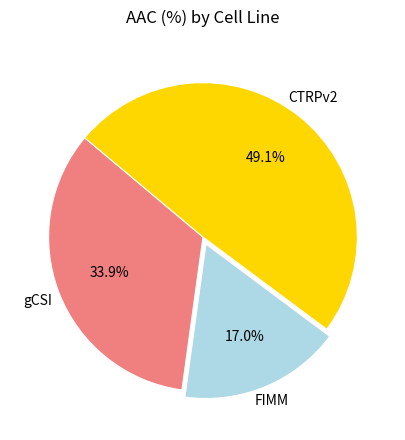

What is the largest slice in the pie chart?

CTRPv2